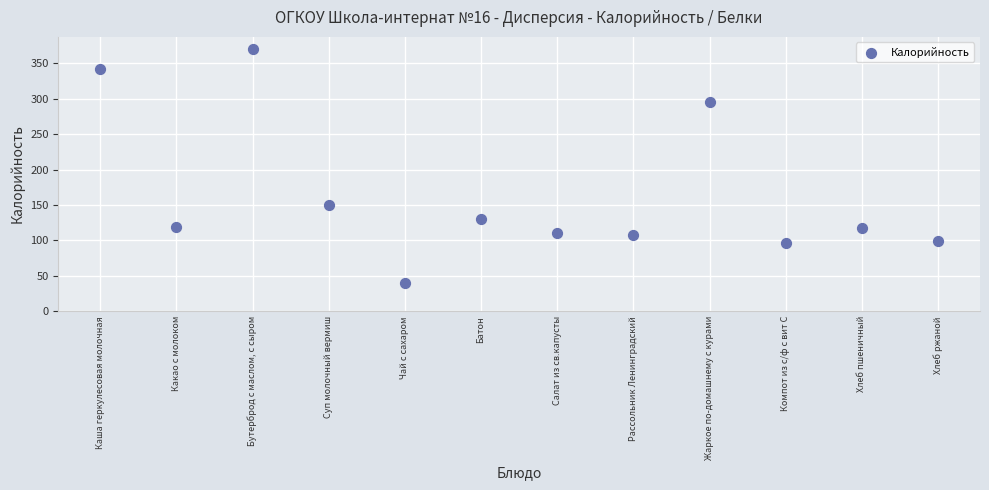

What is the range of Y values (max minus min)?

331.0